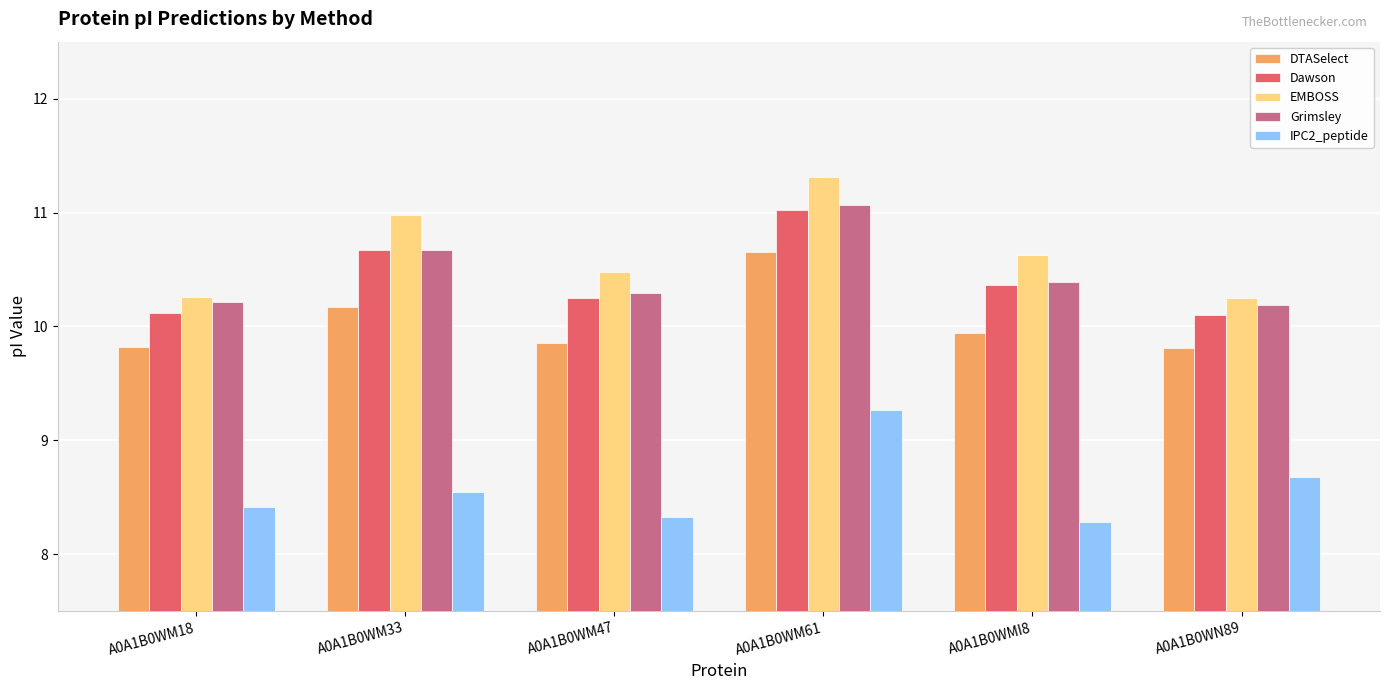

What is the difference between the highest and lowest values at A0A1B0WM18?

1.8